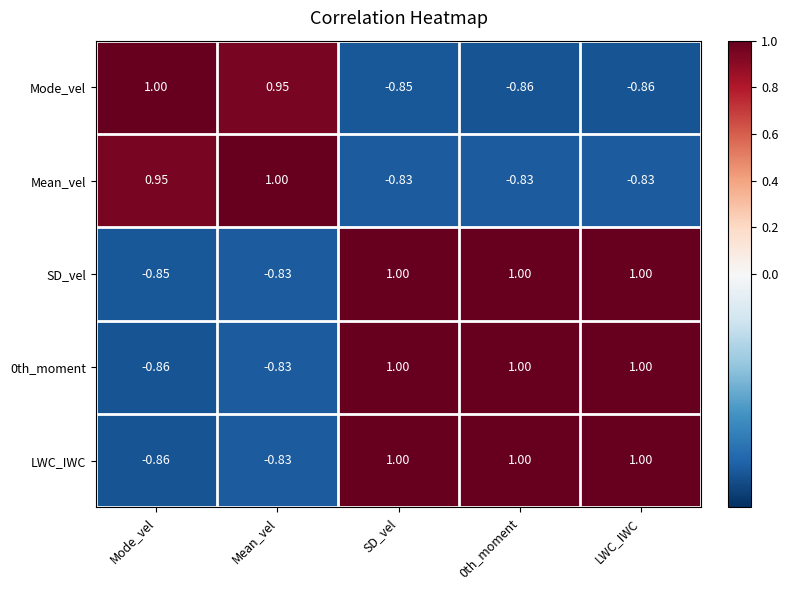

What is the total value across all series at SD_vel?

1.3